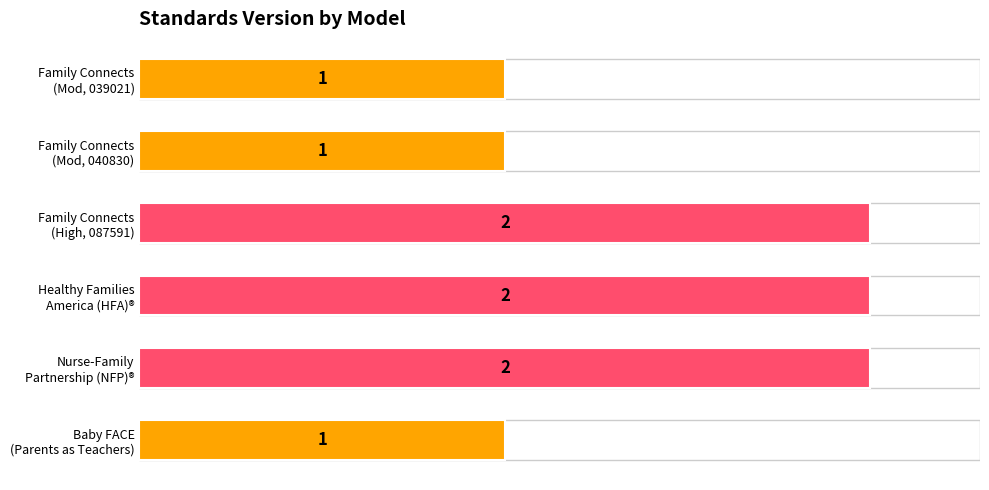

Reading top to bottom, extract all data points from this chart.

1	1	2	2	2	1